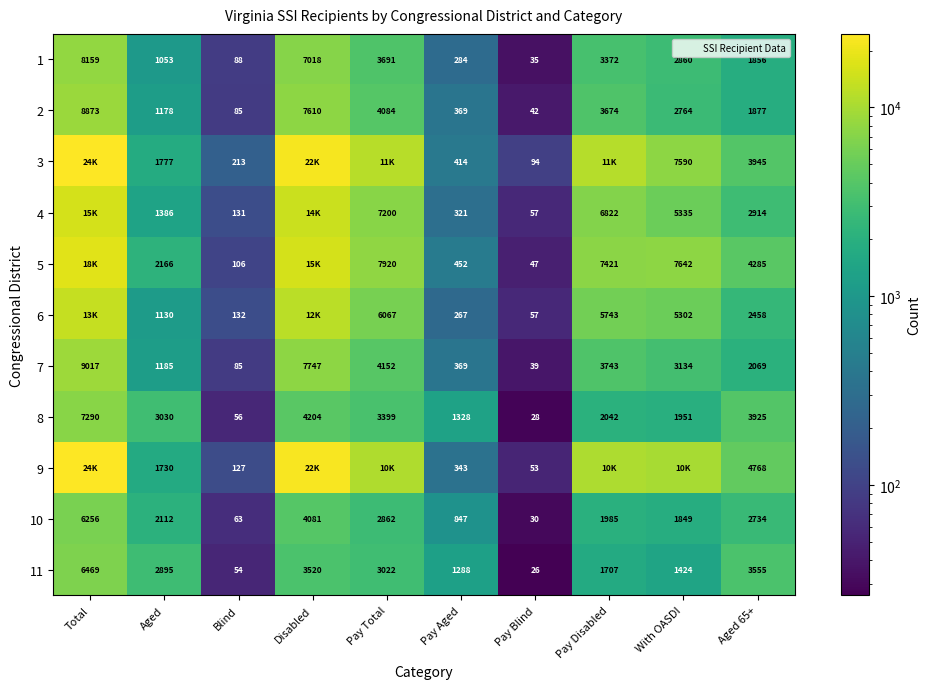

Where is 1 nearest to the value 4097?

Pay Total